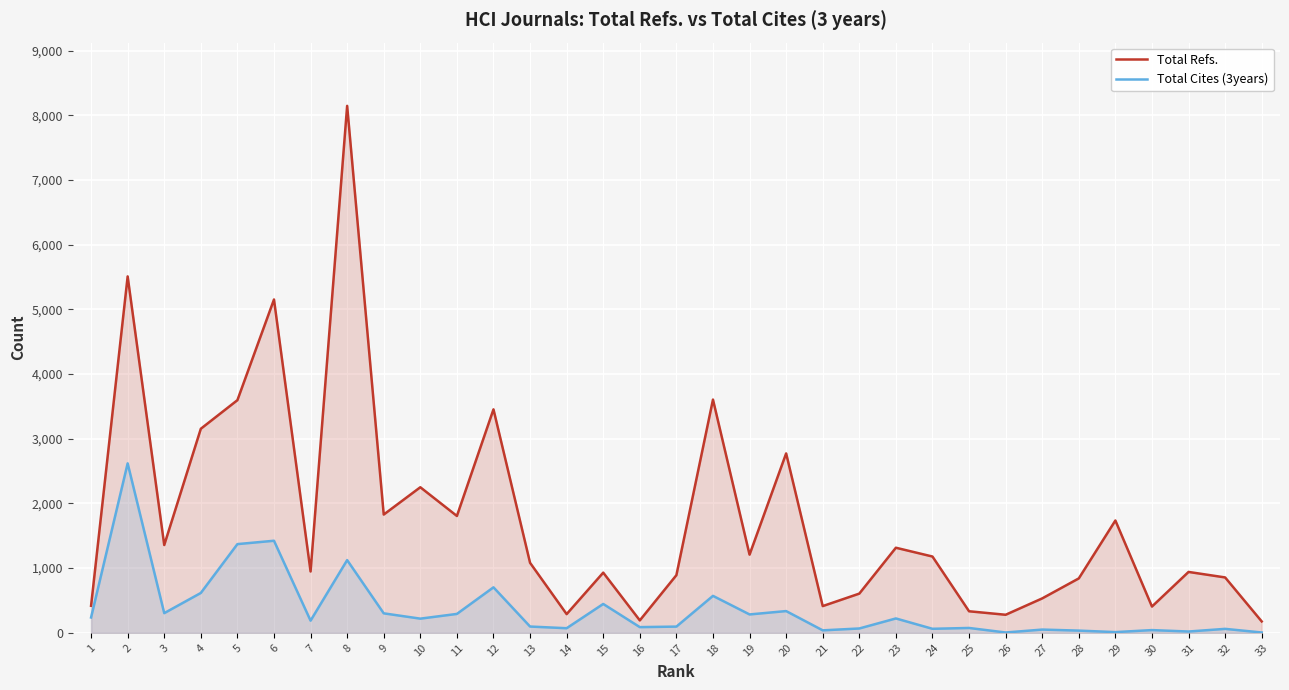

What is the spread (max minus min) of values at 15?

484